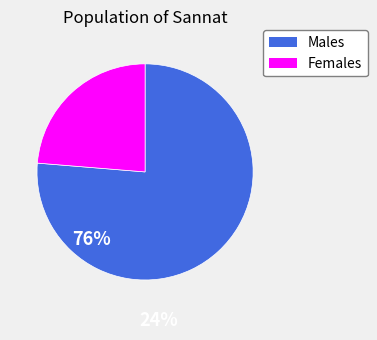

Combined, do Males and Females account for over 50%?

Yes